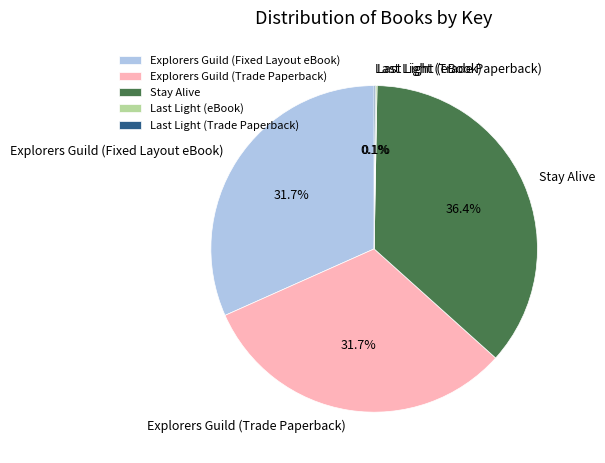

Which slice is the largest?

Stay Alive